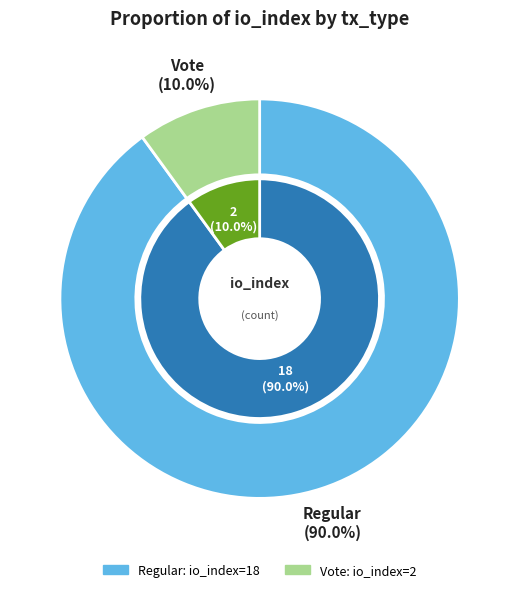

To the nearest percent, what is the average slice percentage?

50%